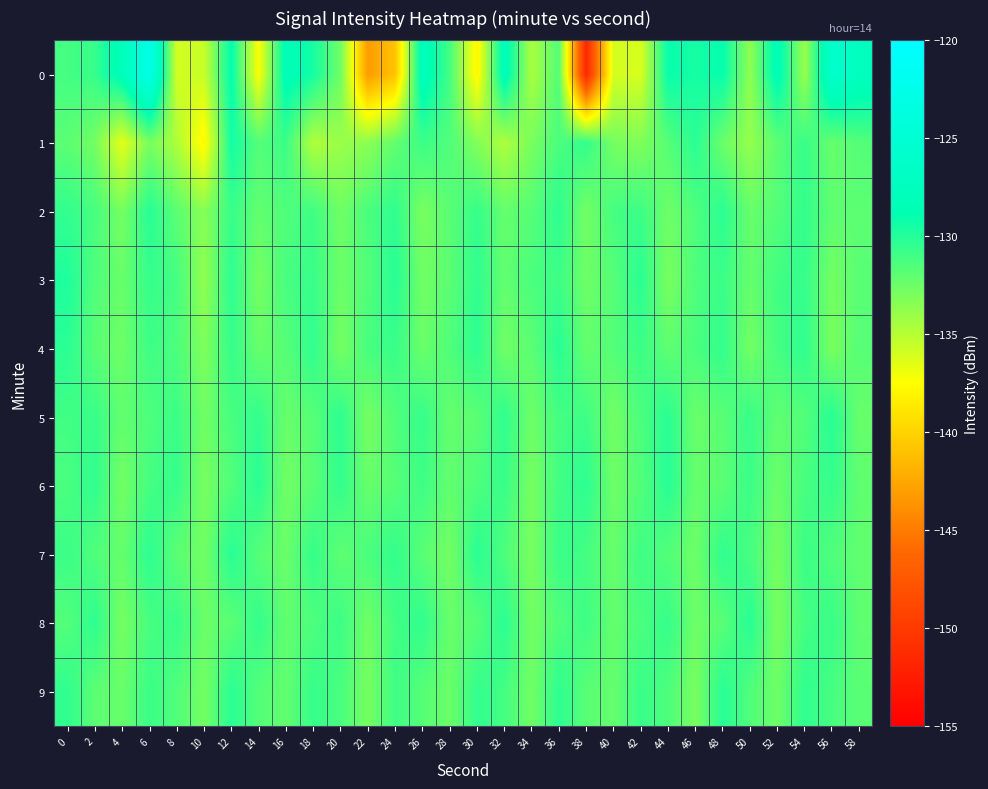

Count the number of data series in this chart.

10